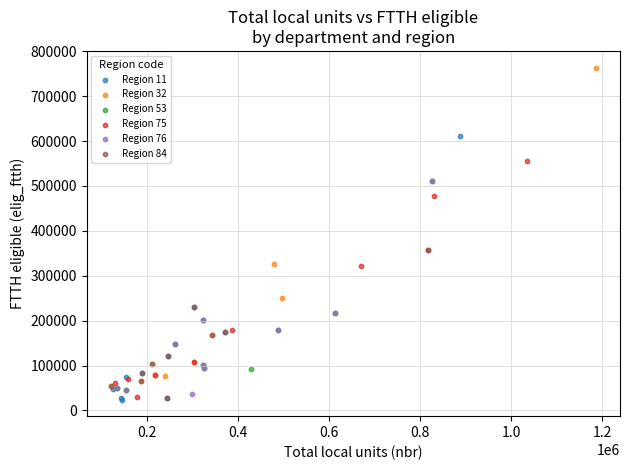

What are all the series names shown in the legend?

Region 11, Region 32, Region 53, Region 75, Region 76, Region 84